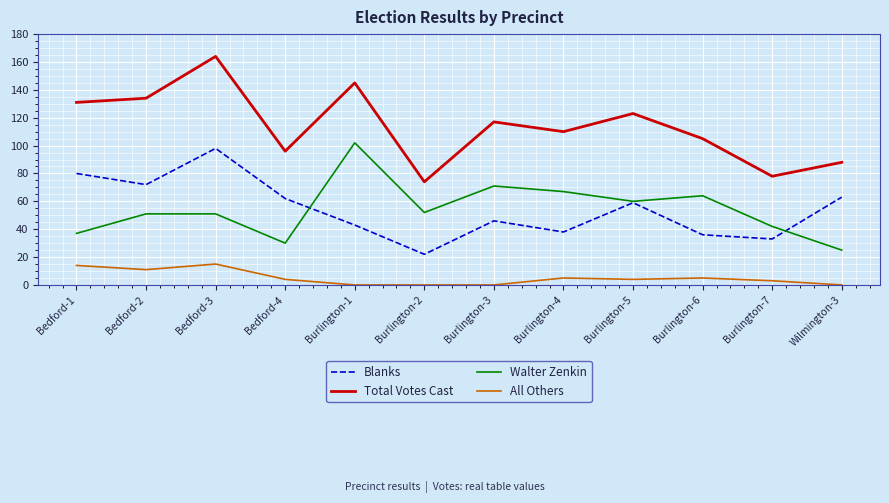

At which label does Total Votes Cast first exceed 117?

Bedford-1